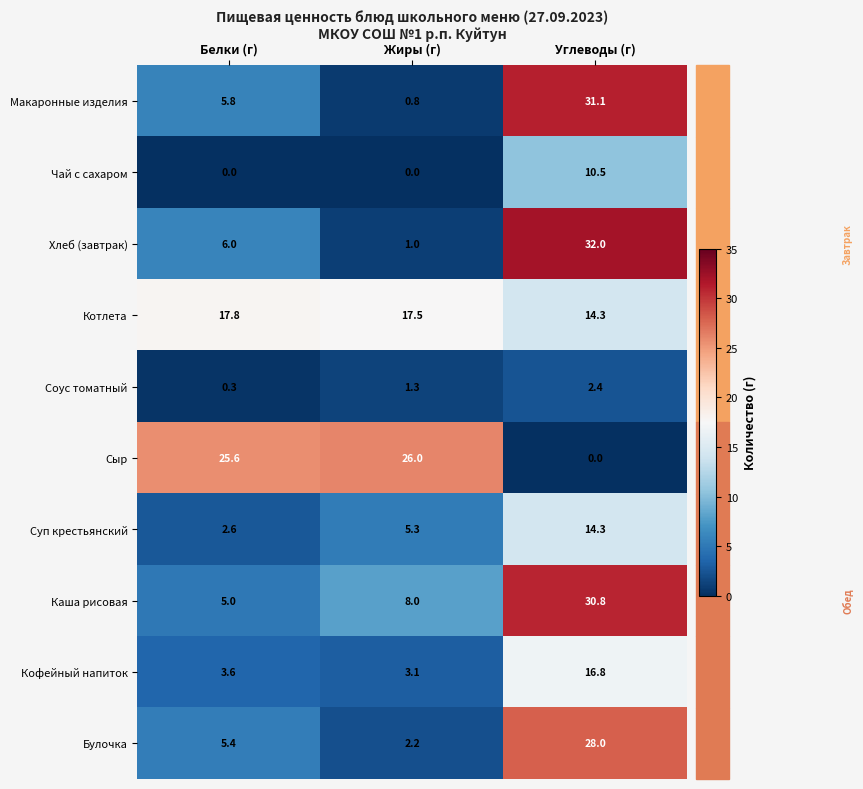

What is the spread (max minus min) of values at Углеводы (г)?

32.0